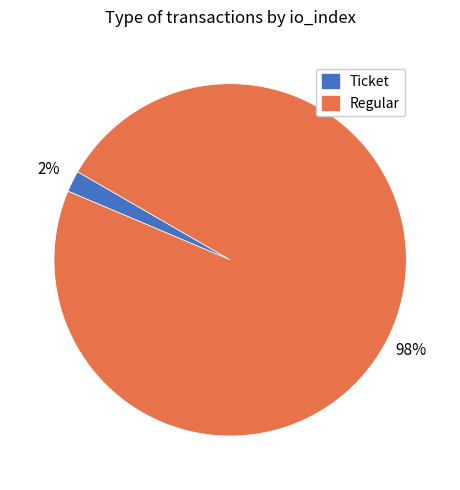

Which slice is the largest?

Regular